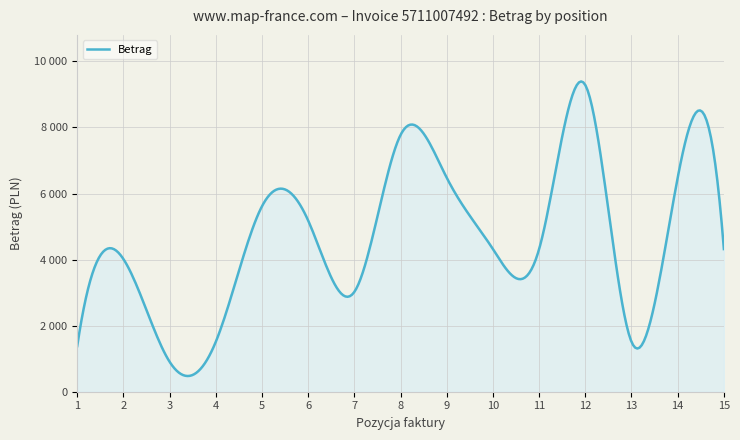

Is this an area chart (filled region under the line)?

Yes